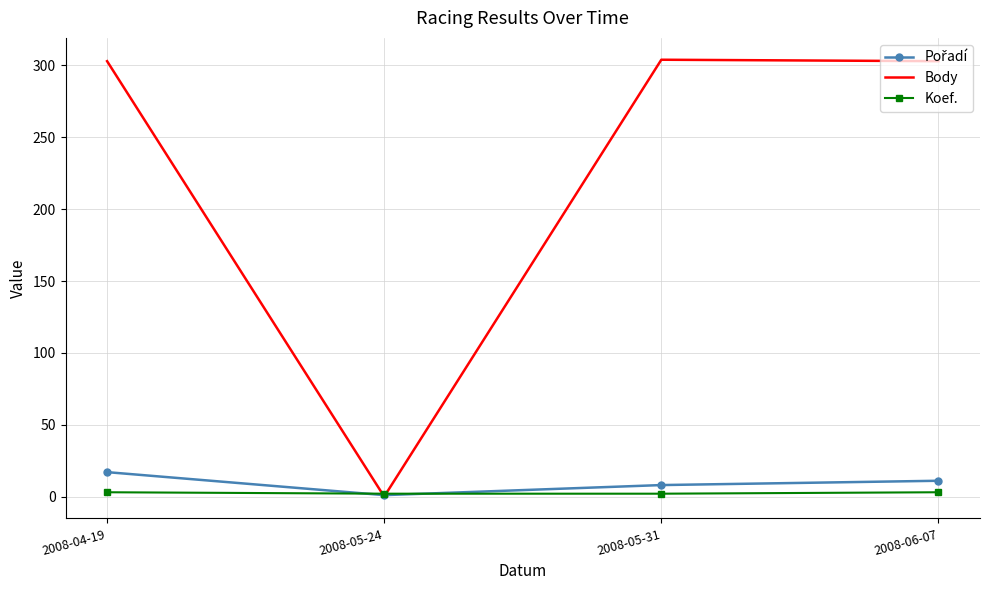

Is the value of Koef. at 2008-05-24 greater than the value of Body at 2008-05-31?

No